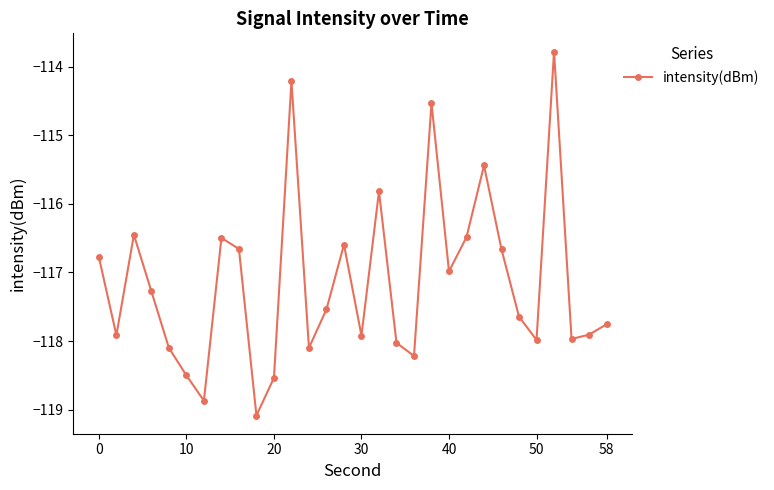

What is the minimum value shown in the chart?

-119.1